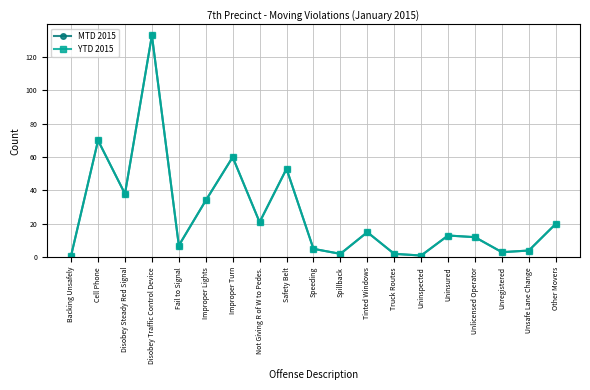

At how many categories does at least one series exceed 46?

4